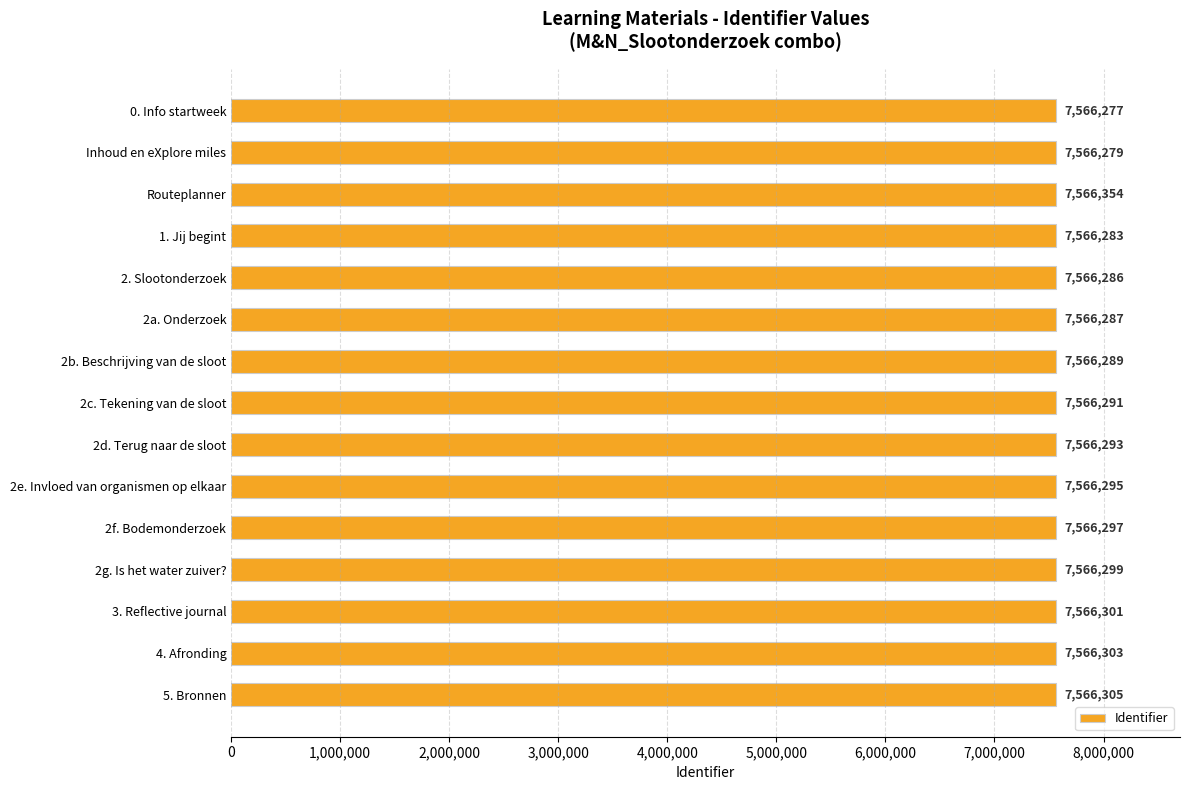

Which label corresponds to the largest value in the chart?

Routeplanner